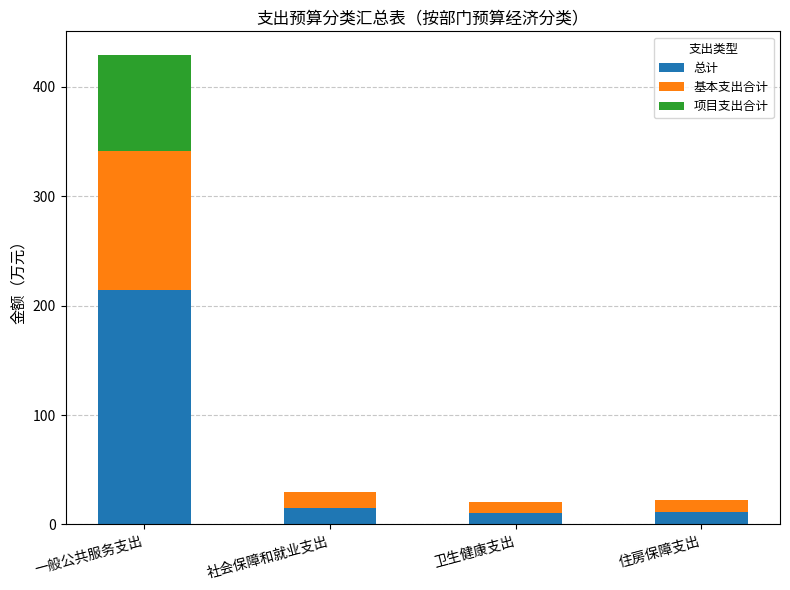

At which category is the sum across all series the highest?

一般公共服务支出